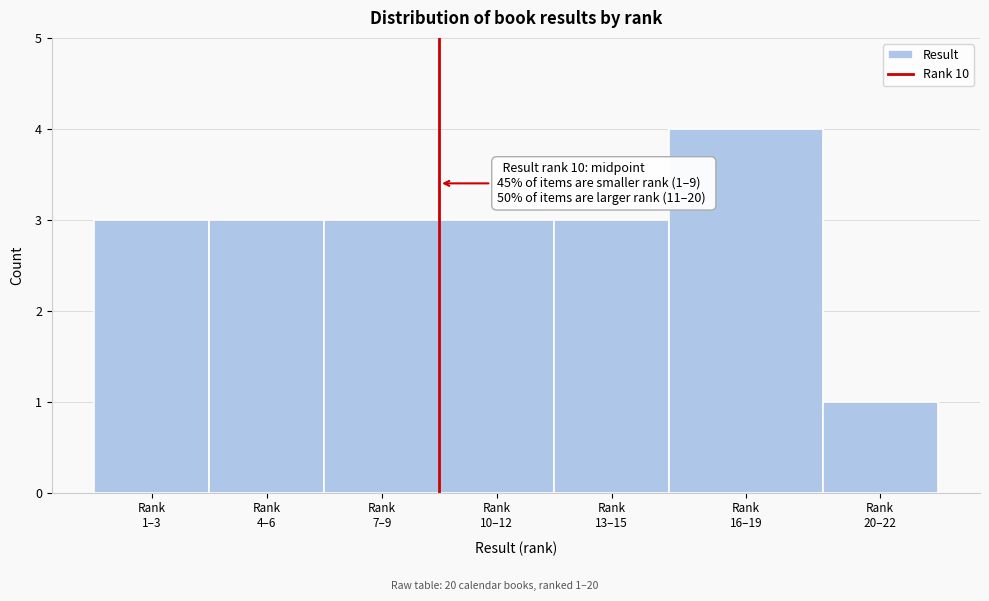

Reading left to right, list all the values displayed in this chart.

3	3	3	3	3	4	1